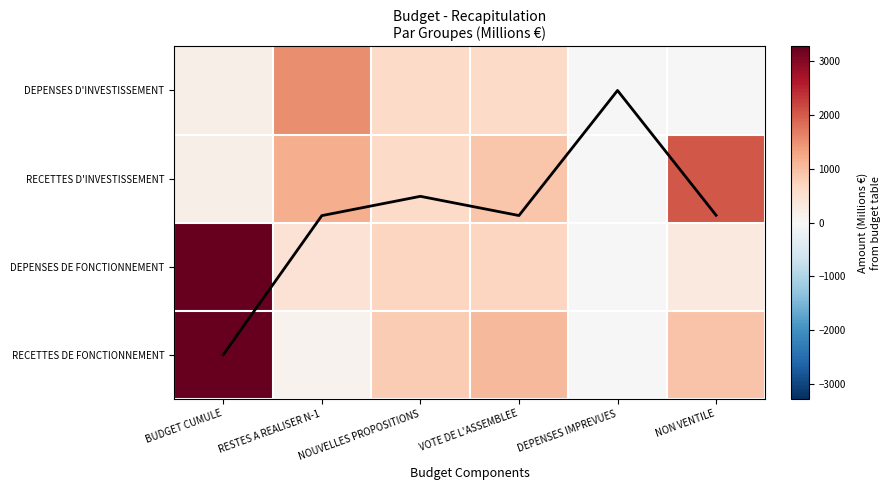

Is the value of DEPENSES D'INVESTISSEMENT at RESTES A REALISER N-1 greater than the value of RECETTES D'INVESTISSEMENT at NOUVELLES PROPOSITIONS?

Yes